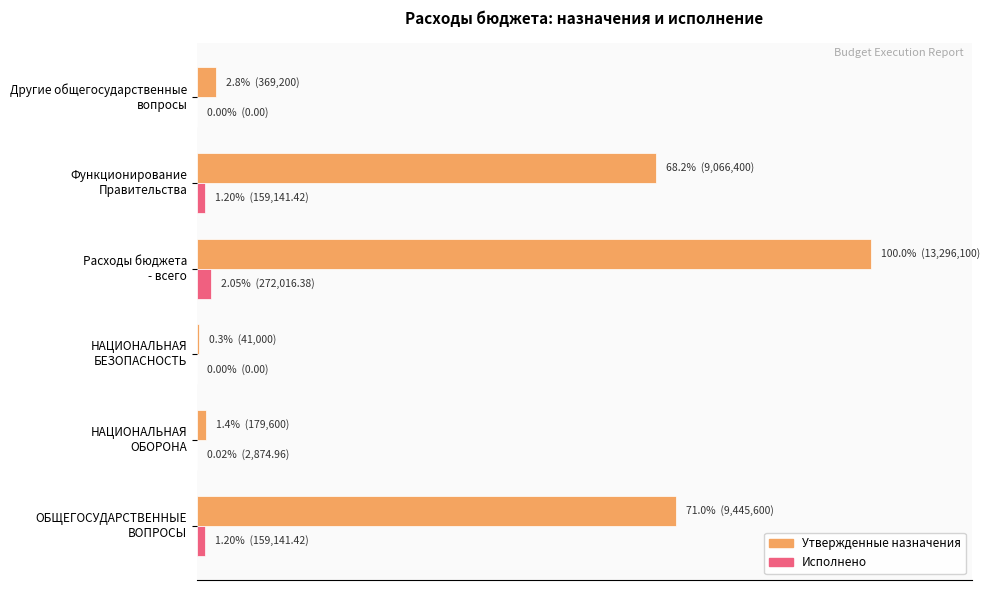

What are all the series names shown in the legend?

Утвержденные назначения, Исполнено